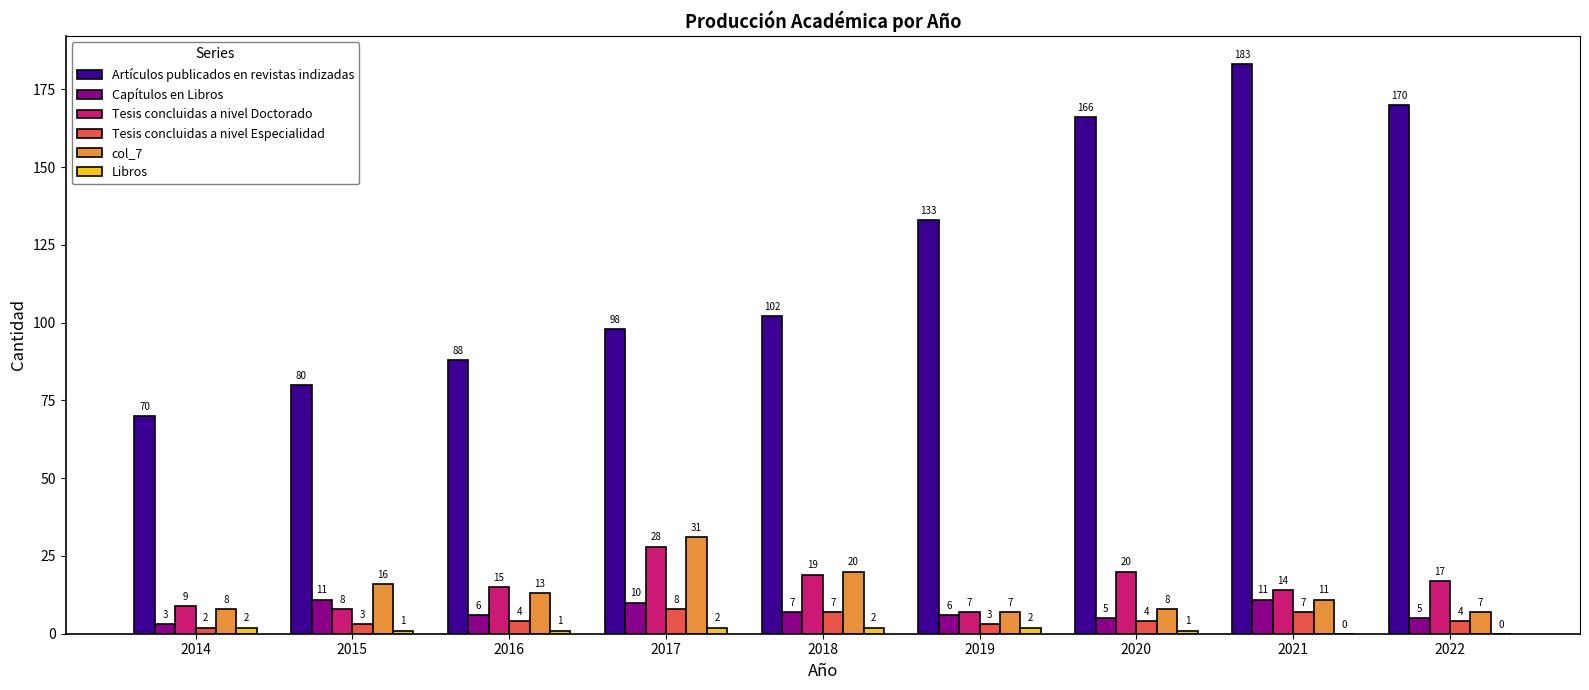

Is the value of Artículos publicados en revistas indizadas at 2022 greater than the value of Libros at 2016?

Yes